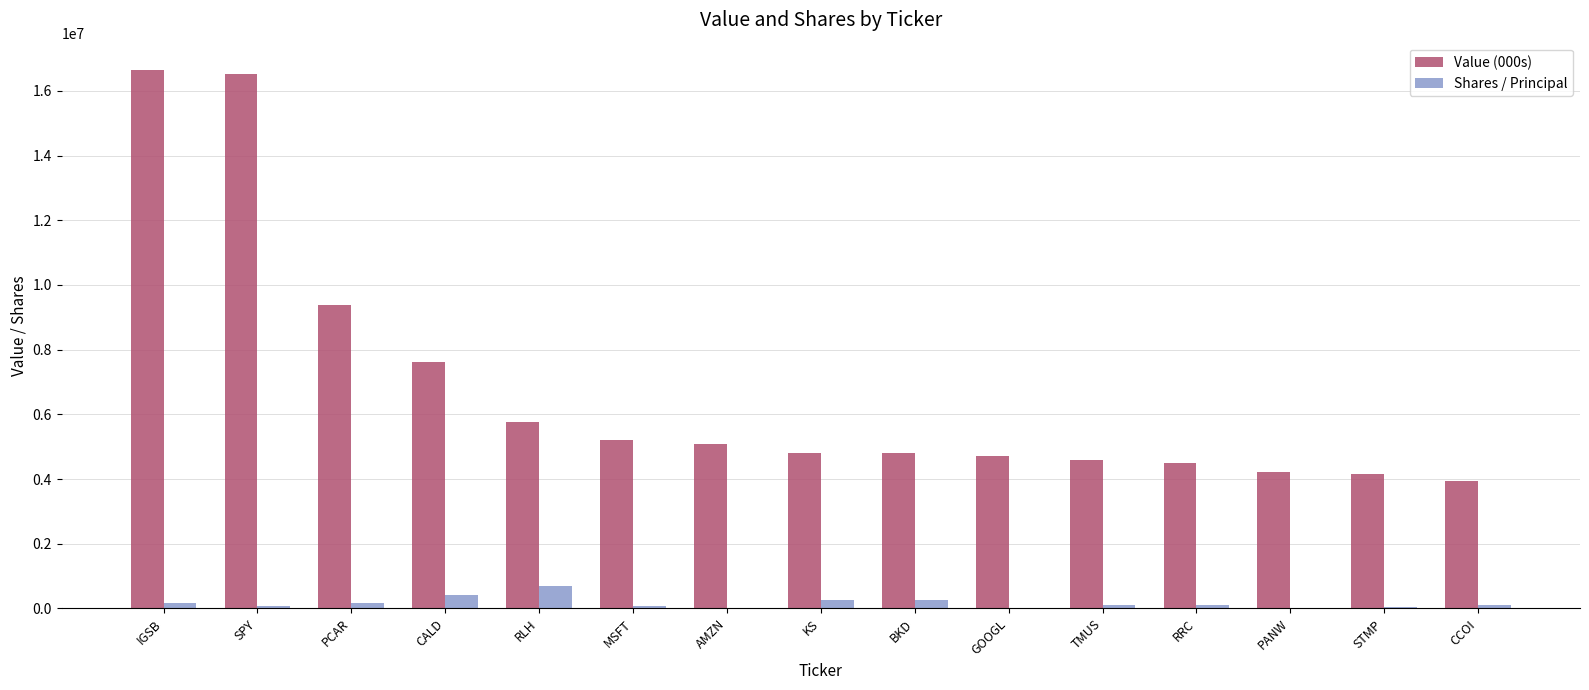

Is the value of Shares / Principal at KS greater than the value of Value (000s) at CCOI?

No